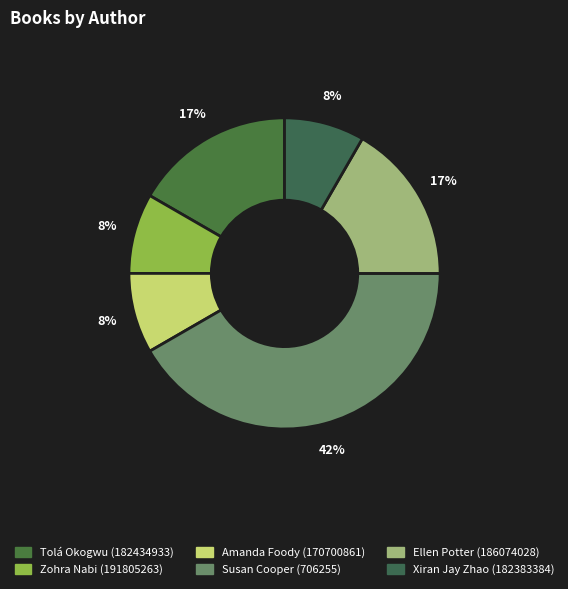

Count the number of slices in the pie.

6